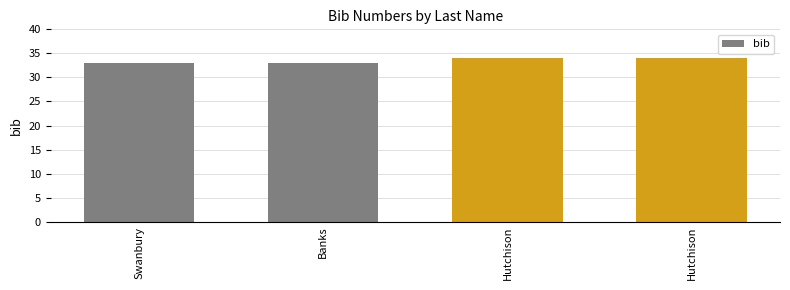

What is the label of the 1st bar from the right?

Hutchison